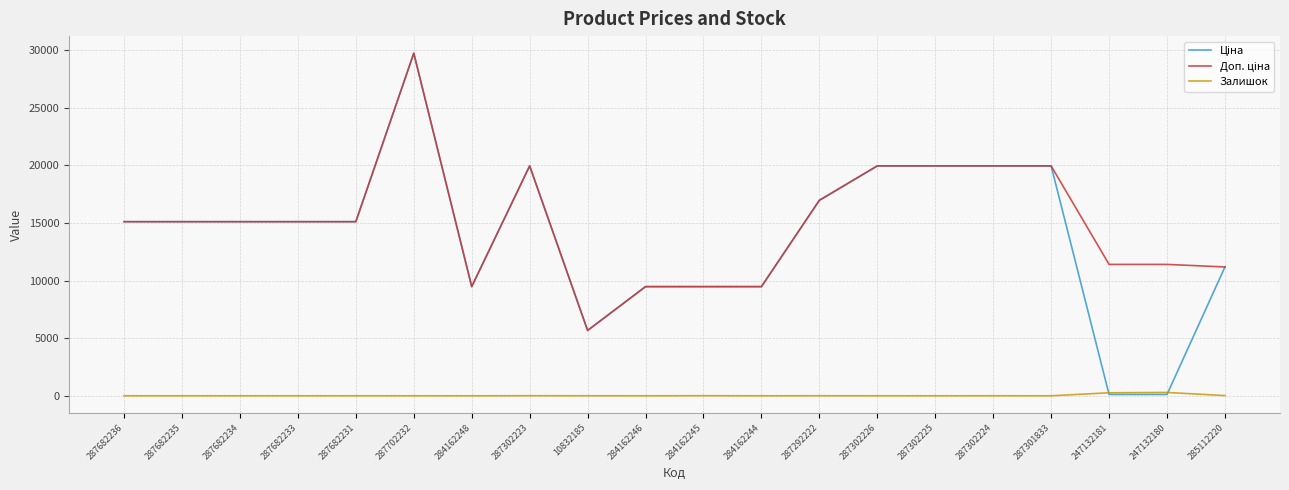

What is the difference between the highest and lowest values at 287302226?

19964.2